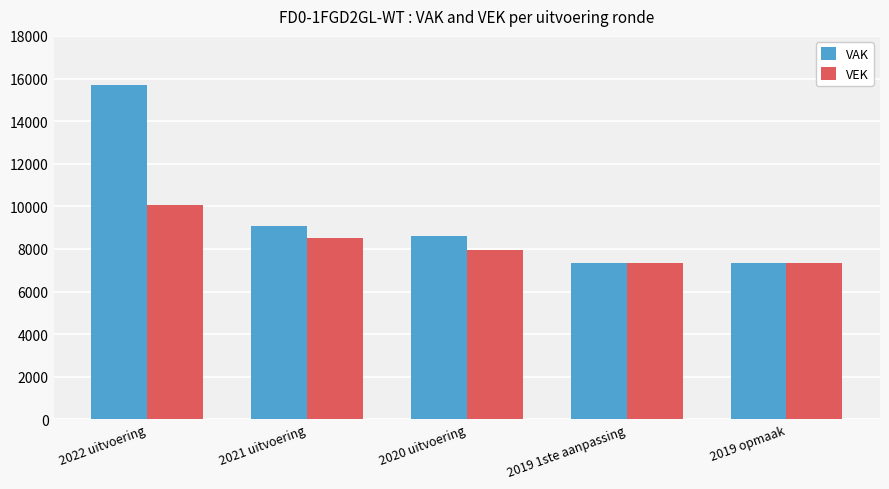

At which label is VAK closest to 11513?

2021 uitvoering